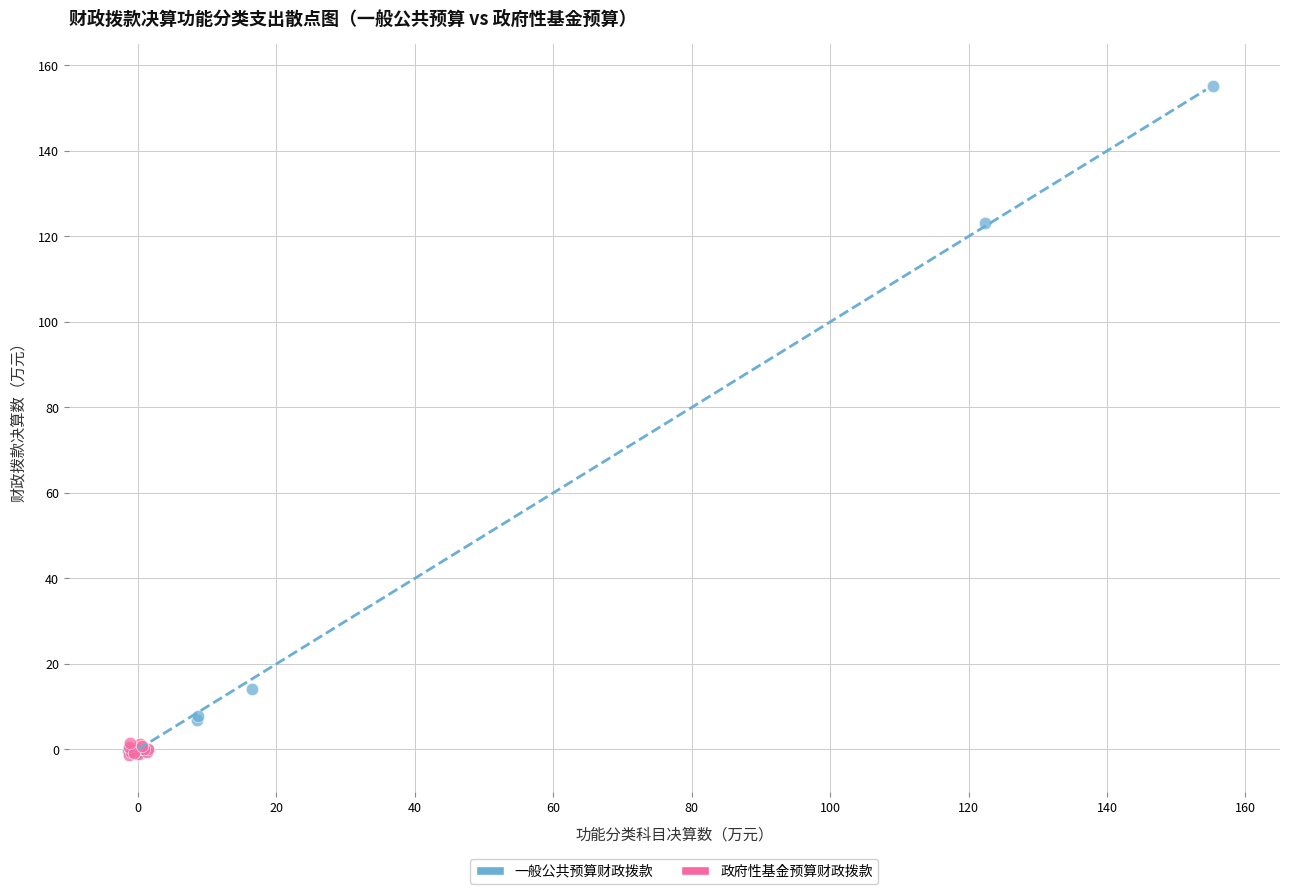

What are all the series names shown in the legend?

一般公共预算财政拨款, 政府性基金预算财政拨款